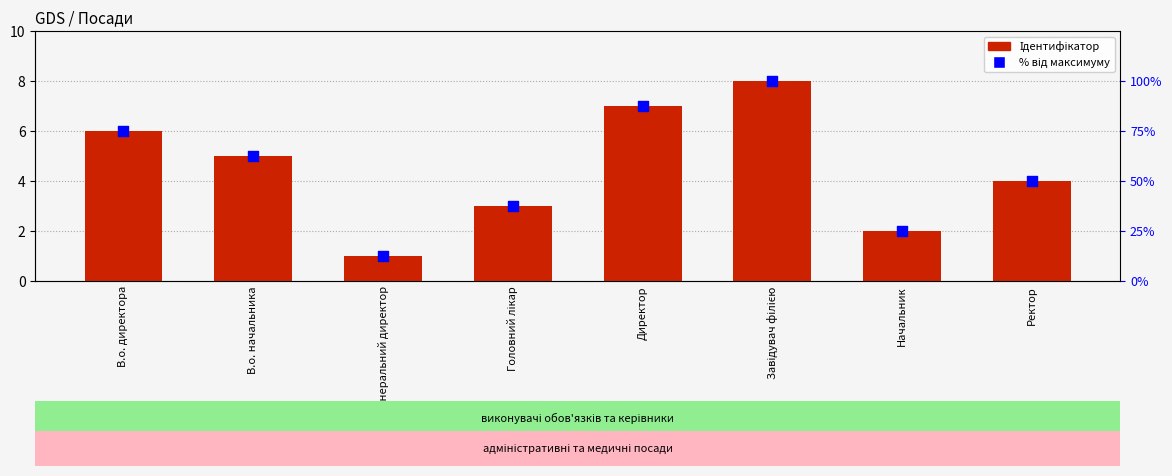

At how many categories does at least one series exceed 74?

3